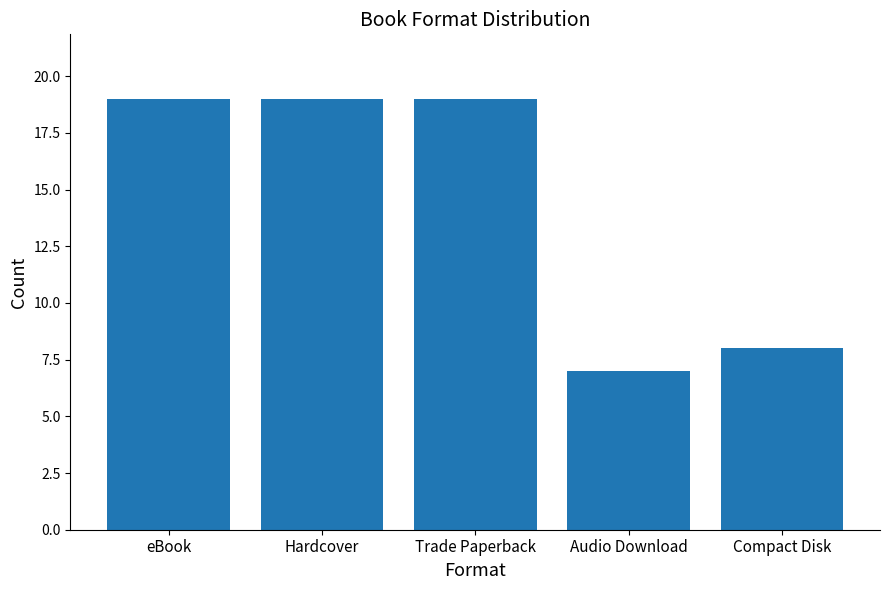

What is the ratio of the value at Compact Disk to the value at Audio Download?

1.1